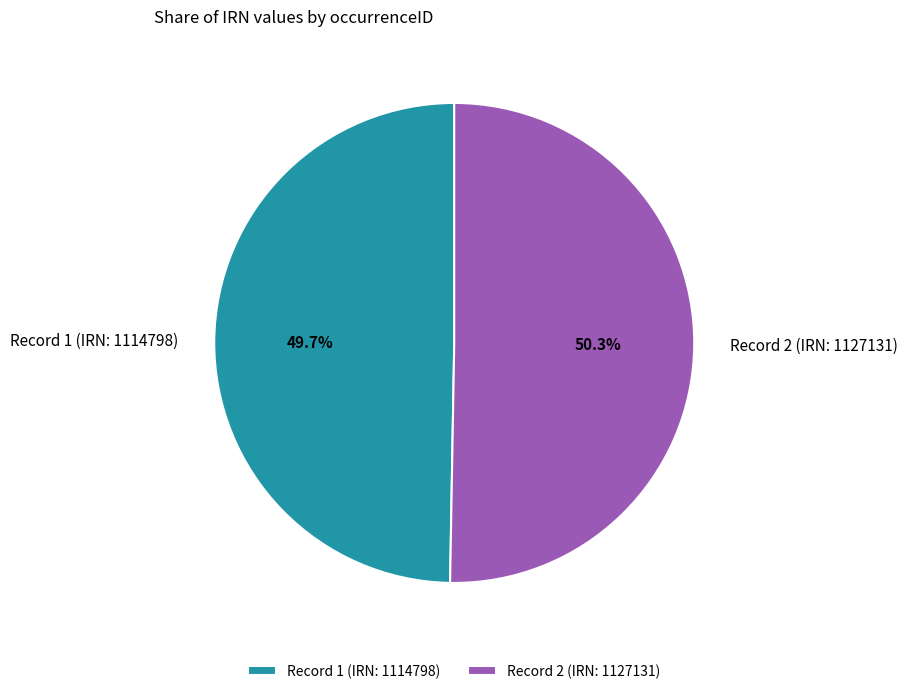

Which slice is the largest?

Record 2 (IRN: 1127131)